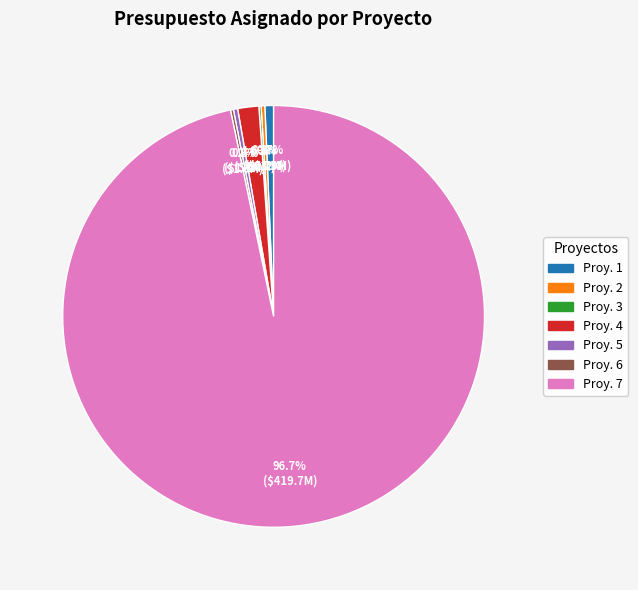

To the nearest percent, what is the average slice percentage?

14%